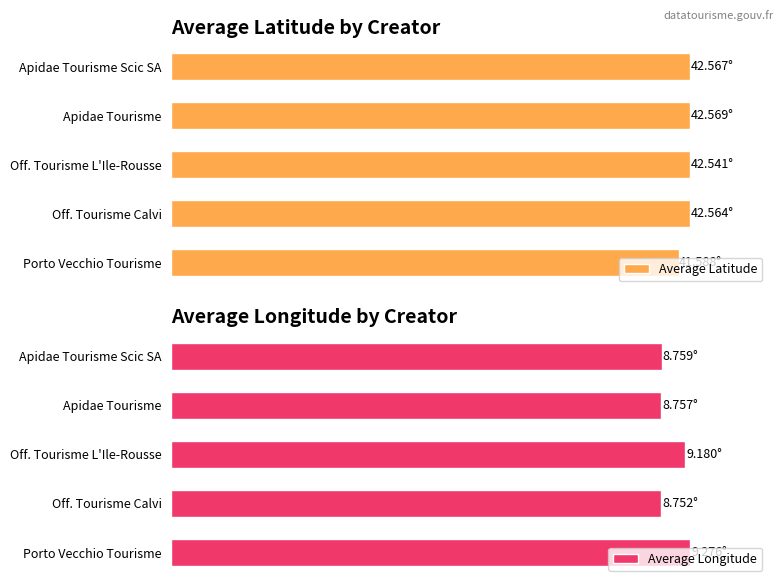

True or false: Average Longitude has a value of 2.4 at Off. Tourisme Calvi.

False